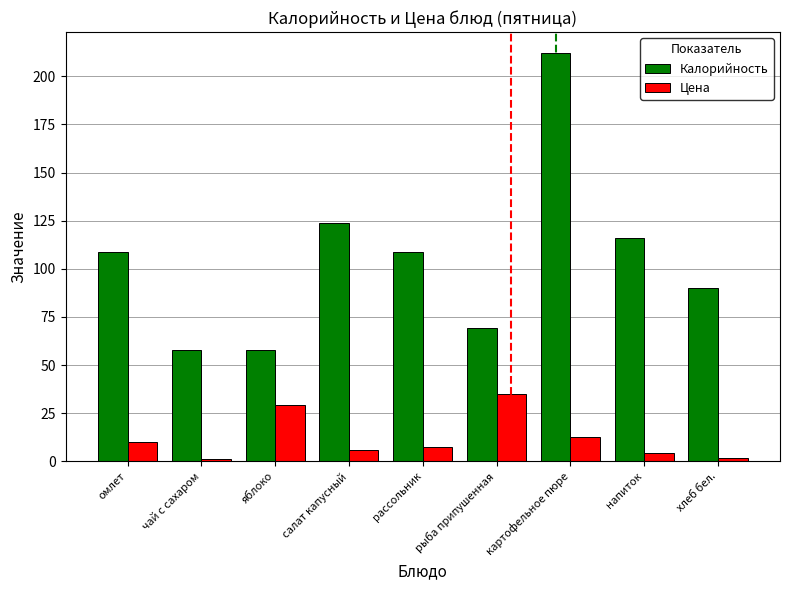

Which series has the largest total across all categories?

Калорийность